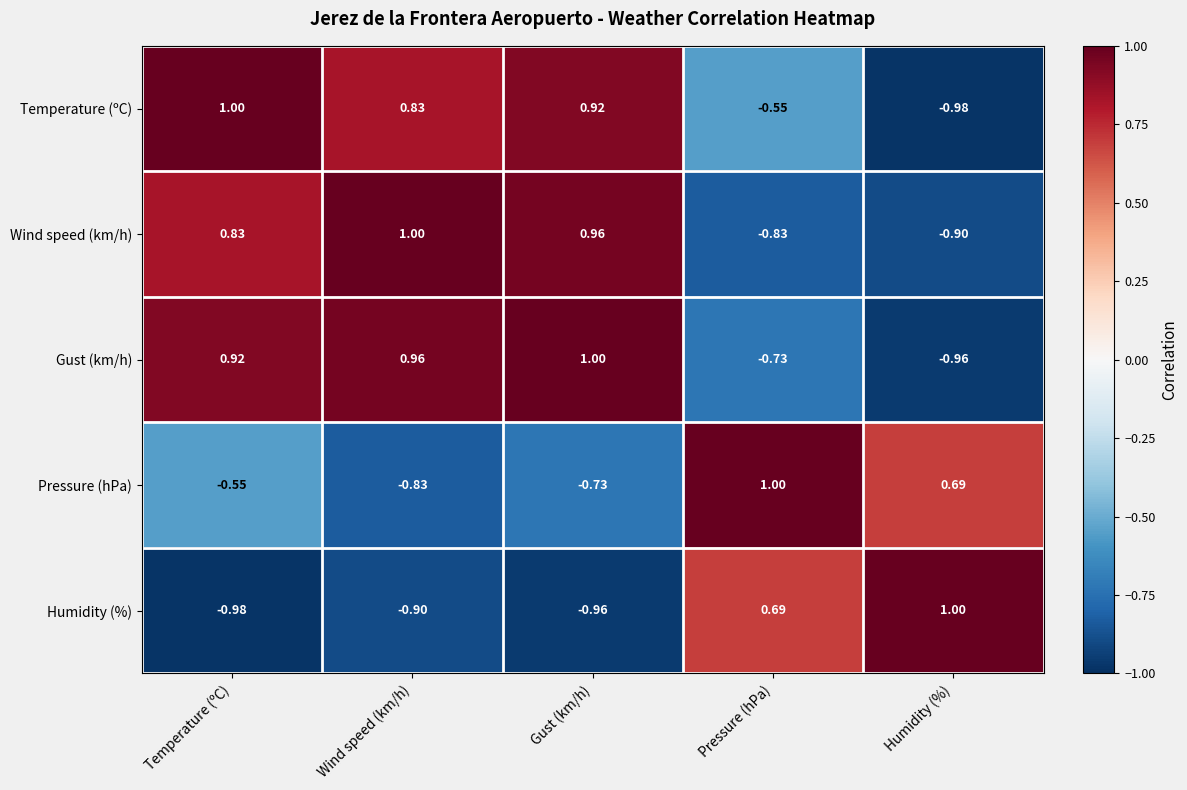

At which label is Gust (km/h) closest to 0?

Pressure (hPa)